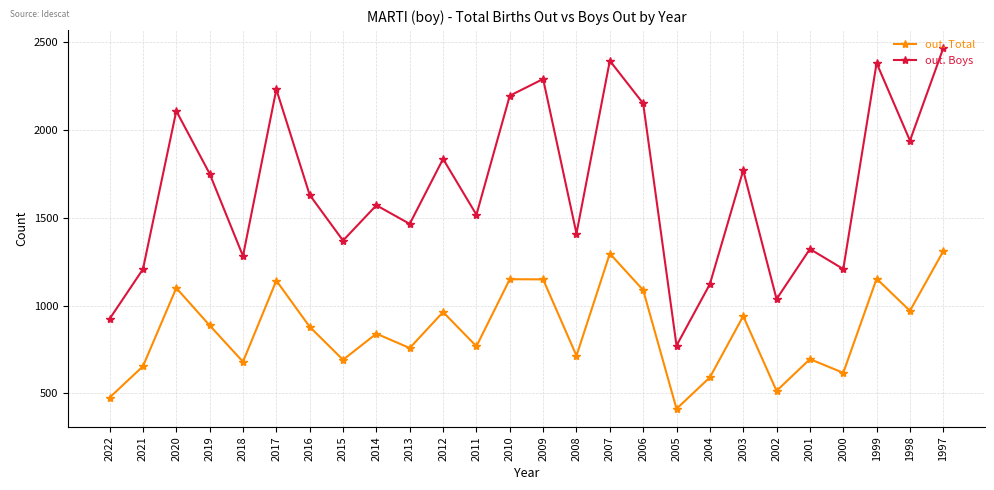

List the series in order of their overall mean, lowest first.

out. Total, out. Boys